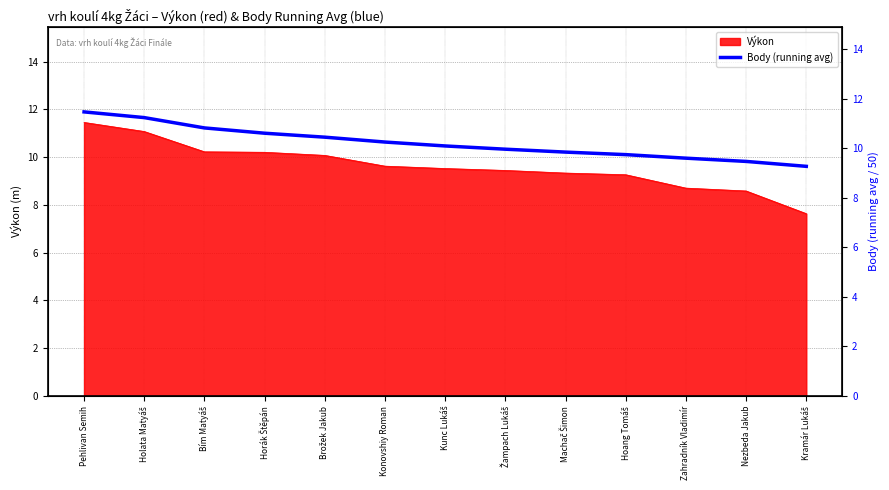

Rank the categories by value from lowest to highest.

Kramár Lukáš, Nezbeda Jakub, Zahradník Vladimír, Hoang Tomáš, Machač Šimon, Žampach Lukáš, Kunc Lukáš, Konovshiy Roman, Brožek Jakub, Horák Štěpán, Bím Matyáš, Holata Matyáš, Pehlivan Semih